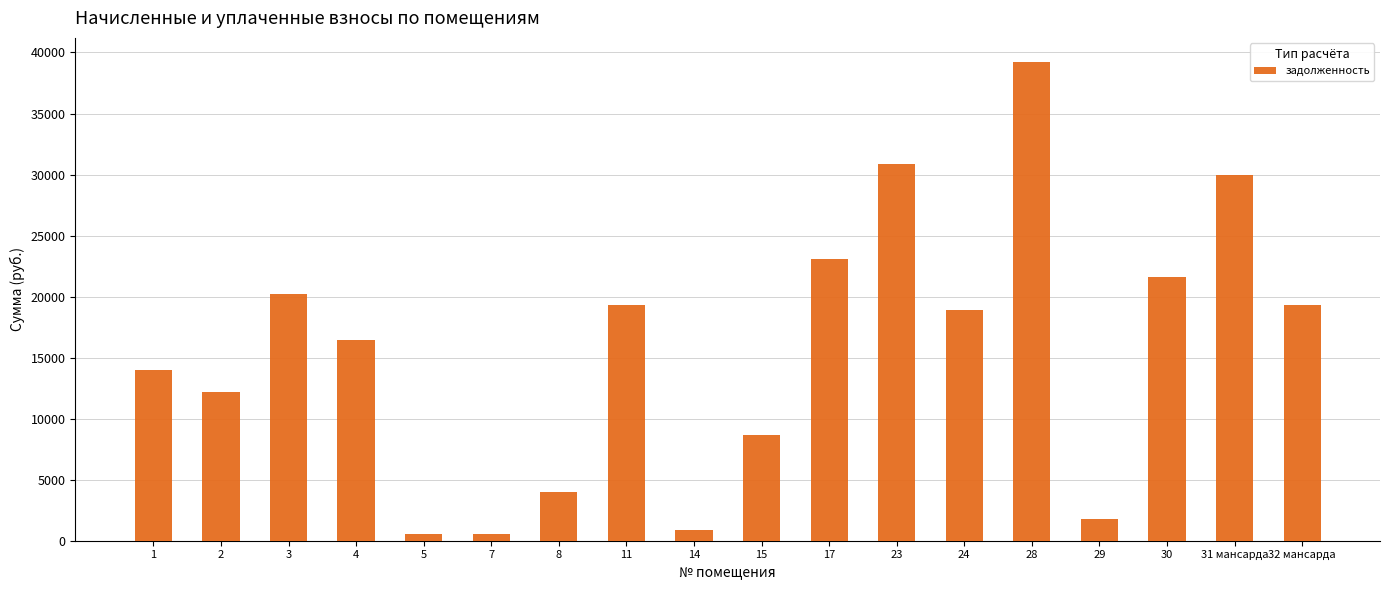

What is the ratio of the value at 23 to the value at 2?

2.5